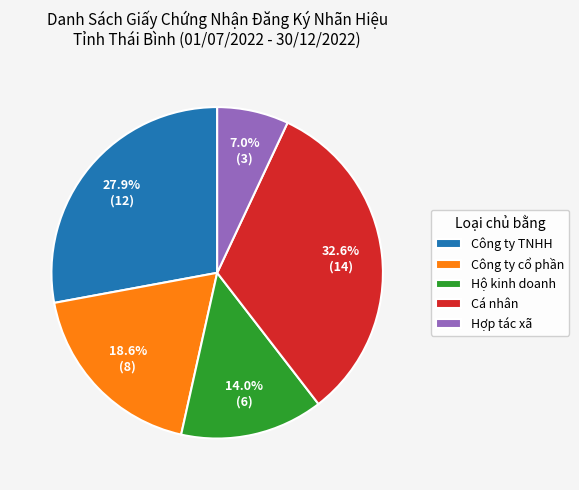

The Công ty TNHH slice represents 28% of the pie. True or false?

True